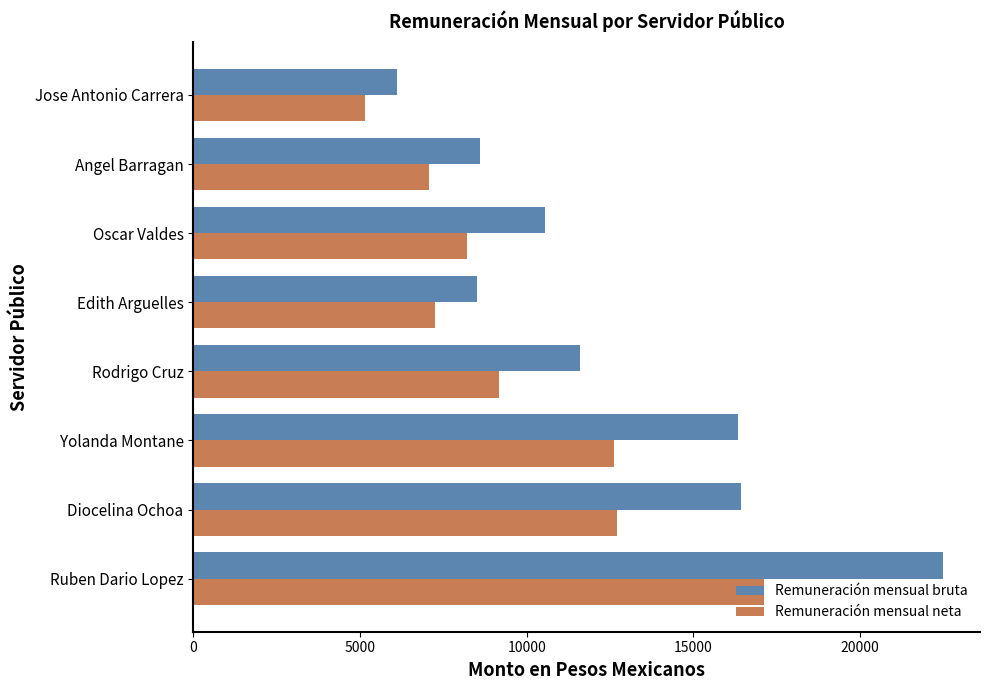

The value of Remuneración mensual neta at Jose Antonio Carrera is 5138.7. True or false?

True